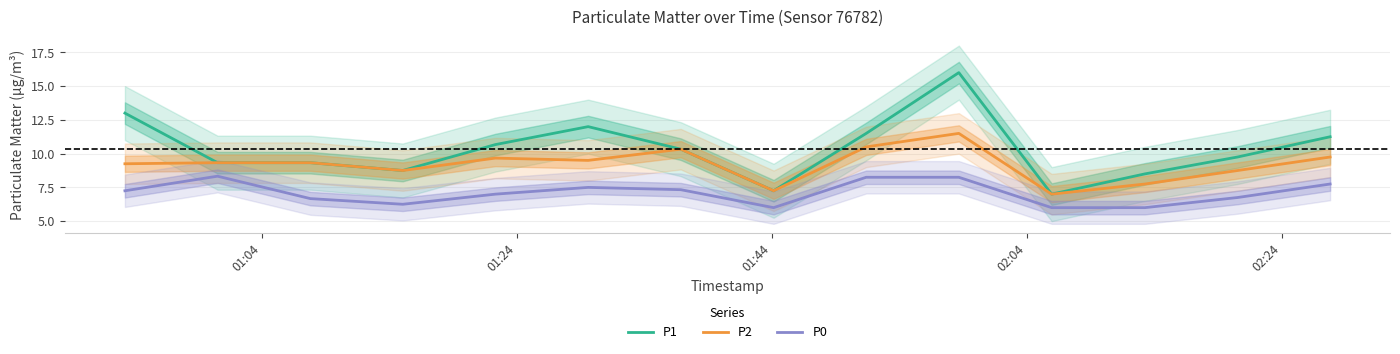

True or false: P1 and P0 intersect in this chart.

False